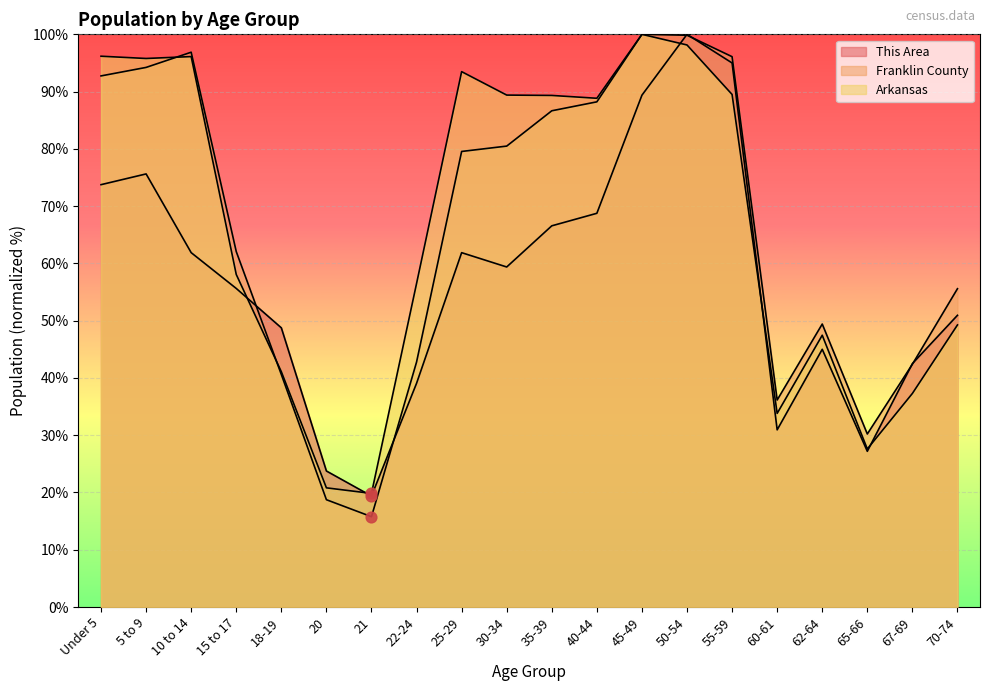

Is the value of Arkansas at 21 greater than the value of Franklin County at 30-34?

No